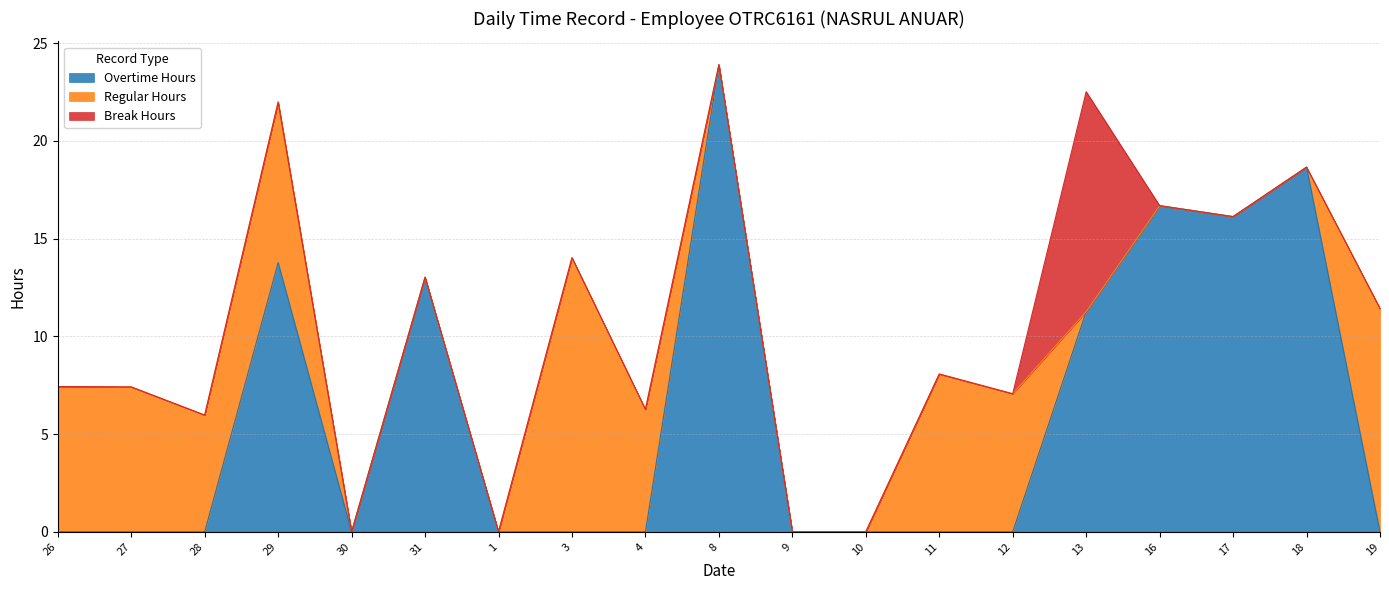

Where is the first local maximum for Regular Hours?

29